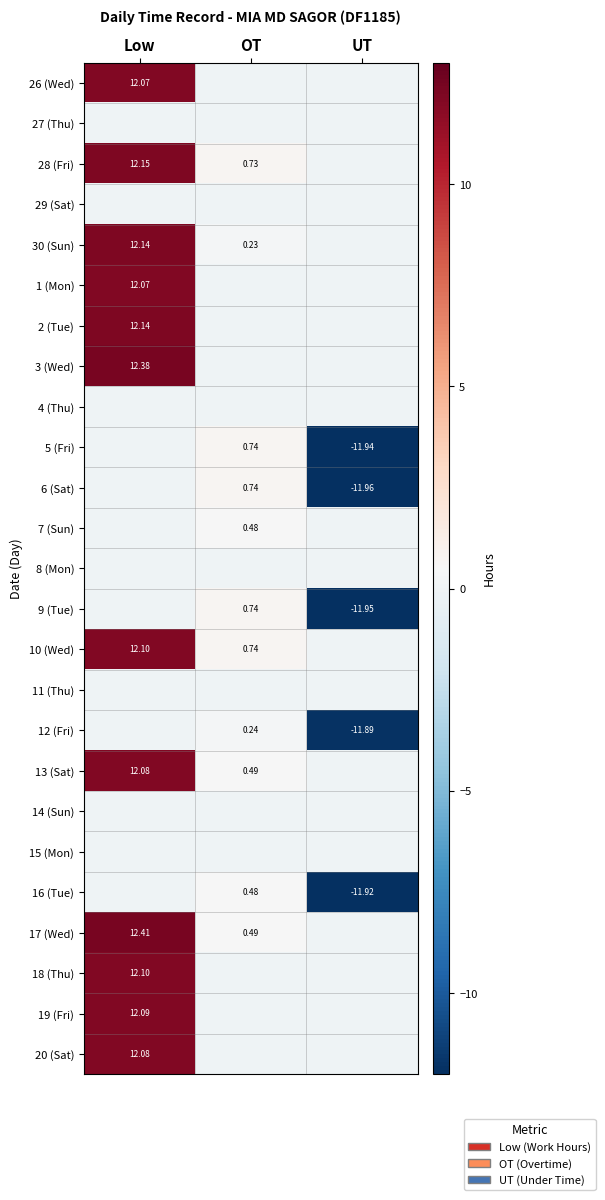

What is the spread (max minus min) of values at UT?

12.0